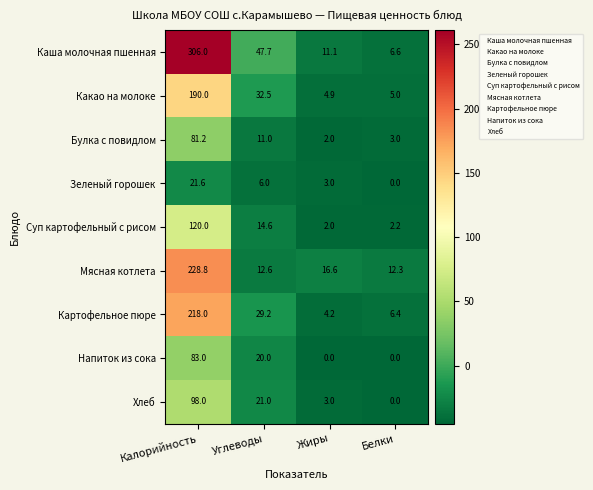

List the labels in order of Каша молочная пшенная value, smallest first.

Белки, Жиры, Углеводы, Калорийность